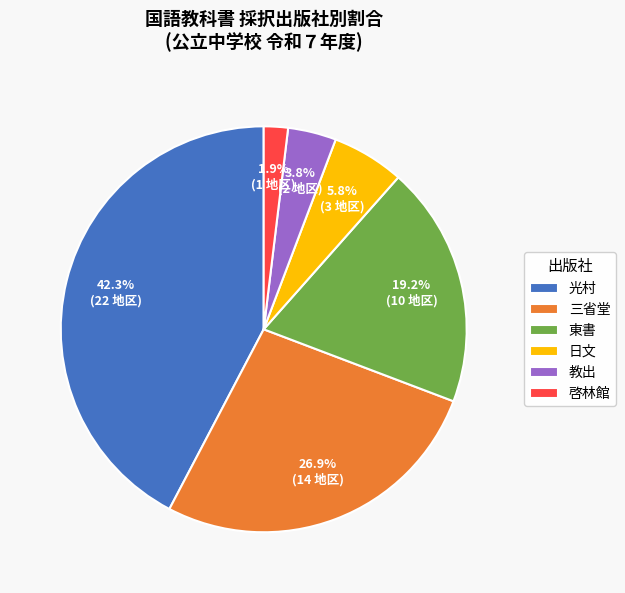

To the nearest percent, what is the difference between the 光村 and 三省堂 slice percentages?

15%